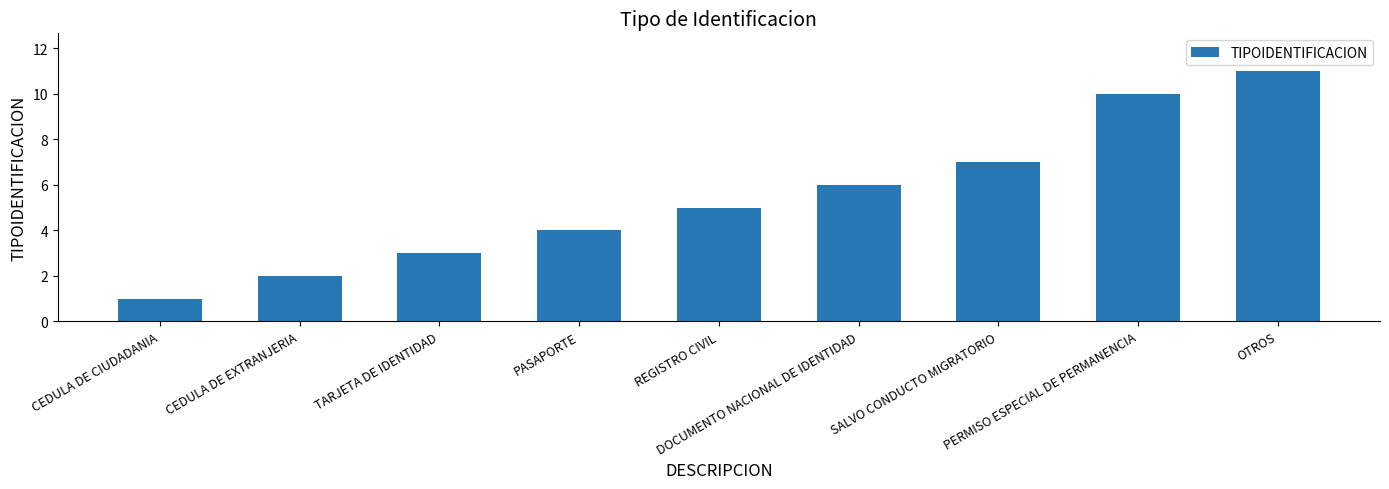

How many values are below 5?

4